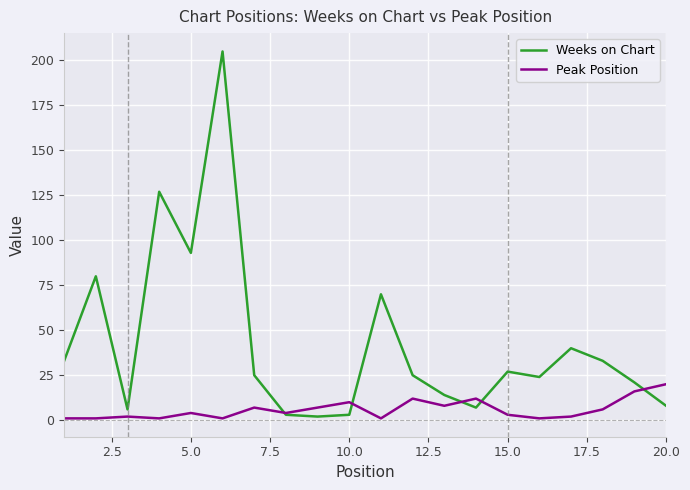

Rank the series by their average value, from lowest to highest.

Peak Position, Weeks on Chart